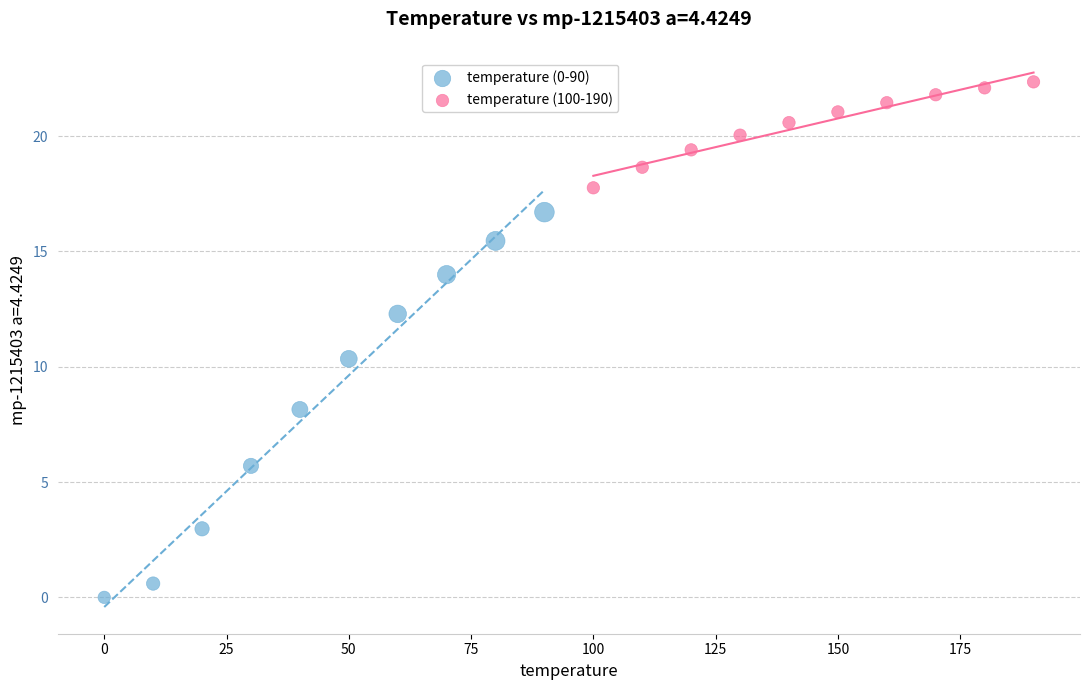

Which series has the widest spread of Y values?

temperature (0-90)